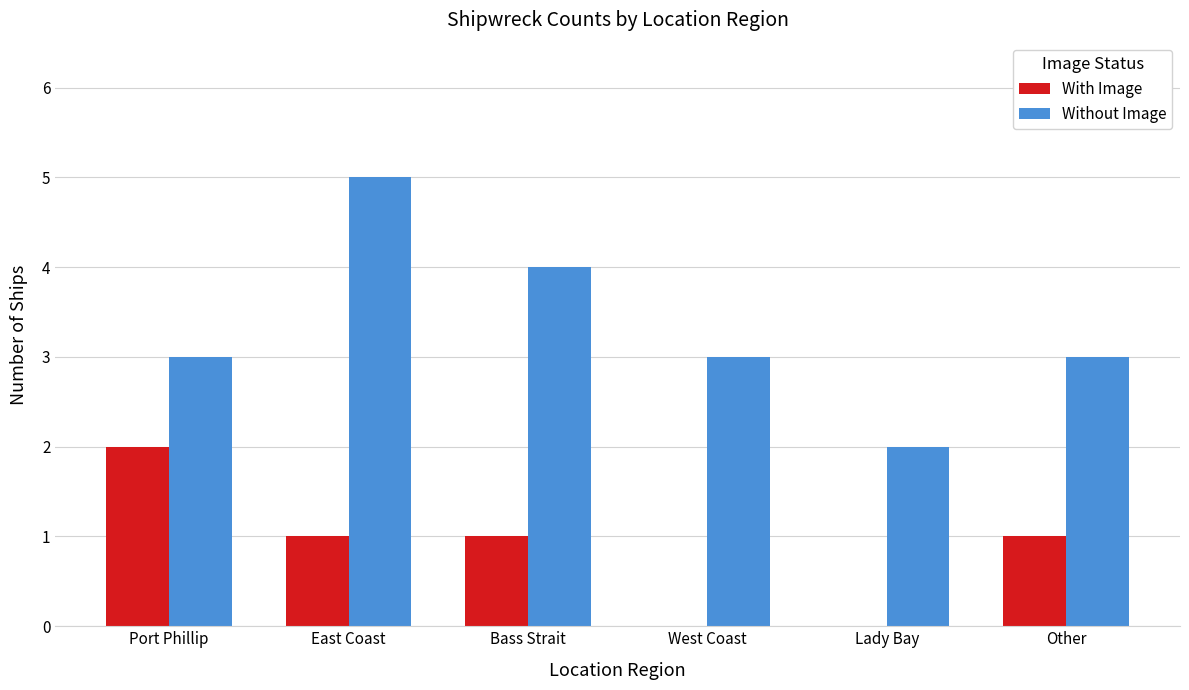

What is the approximate value of Without Image at East Coast?

5